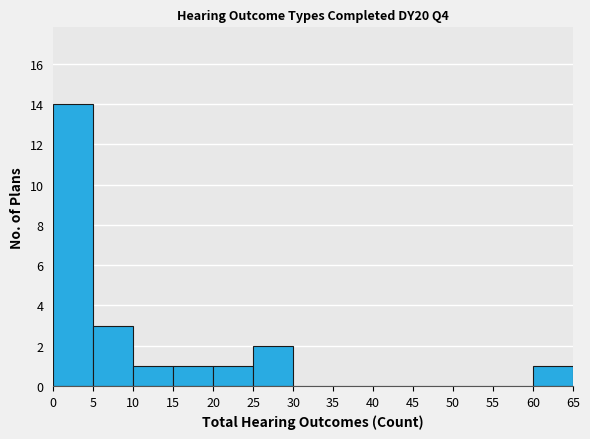

Reading left to right, transcribe this chart: for each bar, give the range it covers on the x-axis and its height. The values are not printed on the chart, so give them approximately, as read against the axis.

0 to 5: 14
5 to 10: 3
10 to 15: 1
15 to 20: 1
20 to 25: 1
25 to 30: 2
30 to 35: 0
35 to 40: 0
40 to 45: 0
45 to 50: 0
50 to 55: 0
55 to 60: 0
60 to 65: 1